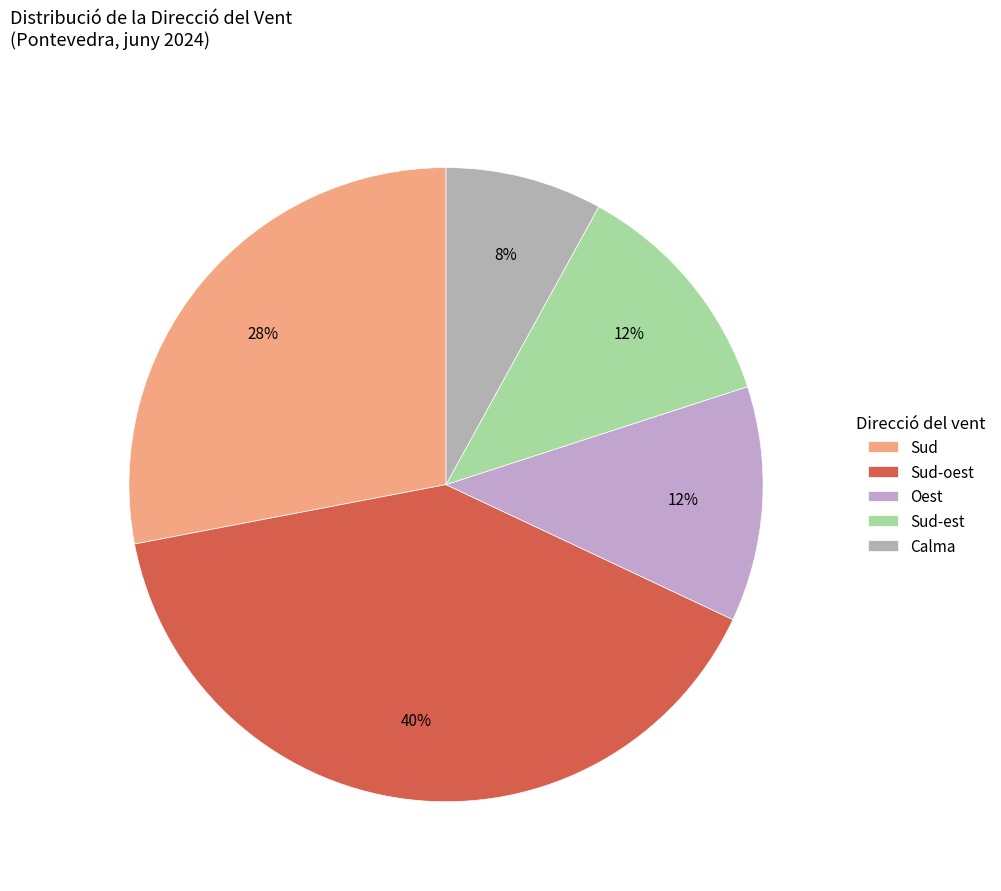

To the nearest percent, what portion does Sud-oest represent?

40%